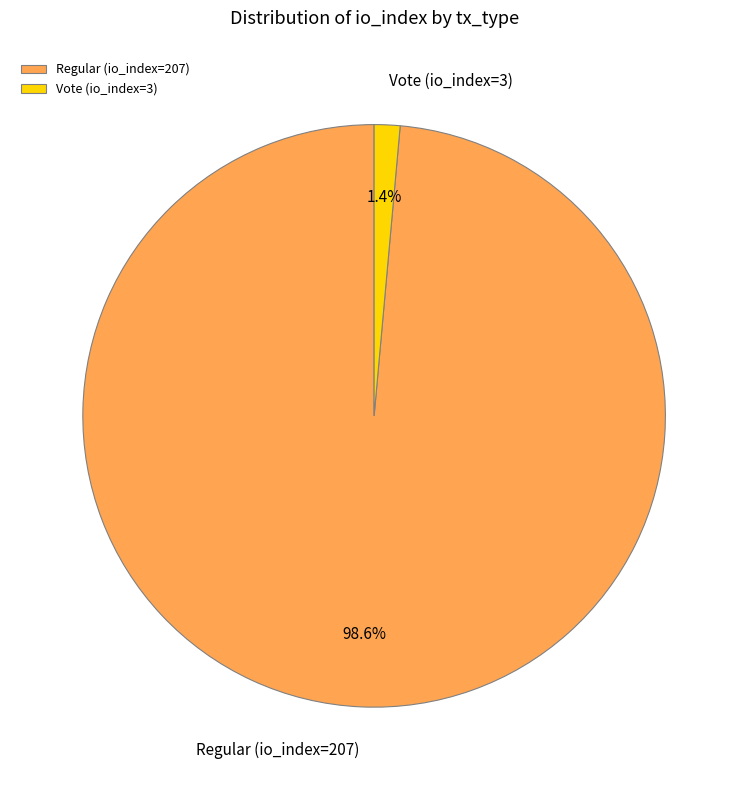

True or false: Regular (io_index=207) accounts for 99% of the total.

True